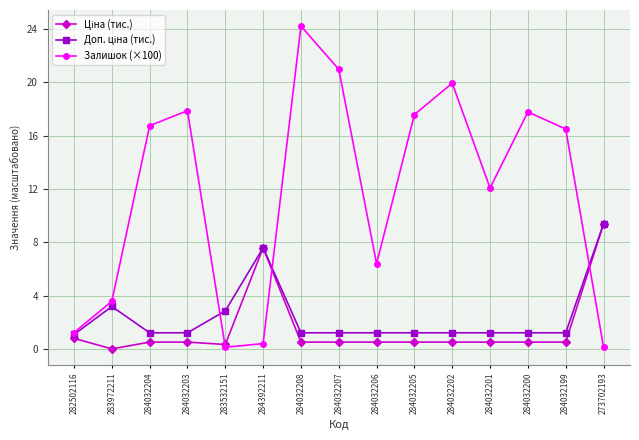

What is the greatest value displayed?

24.2